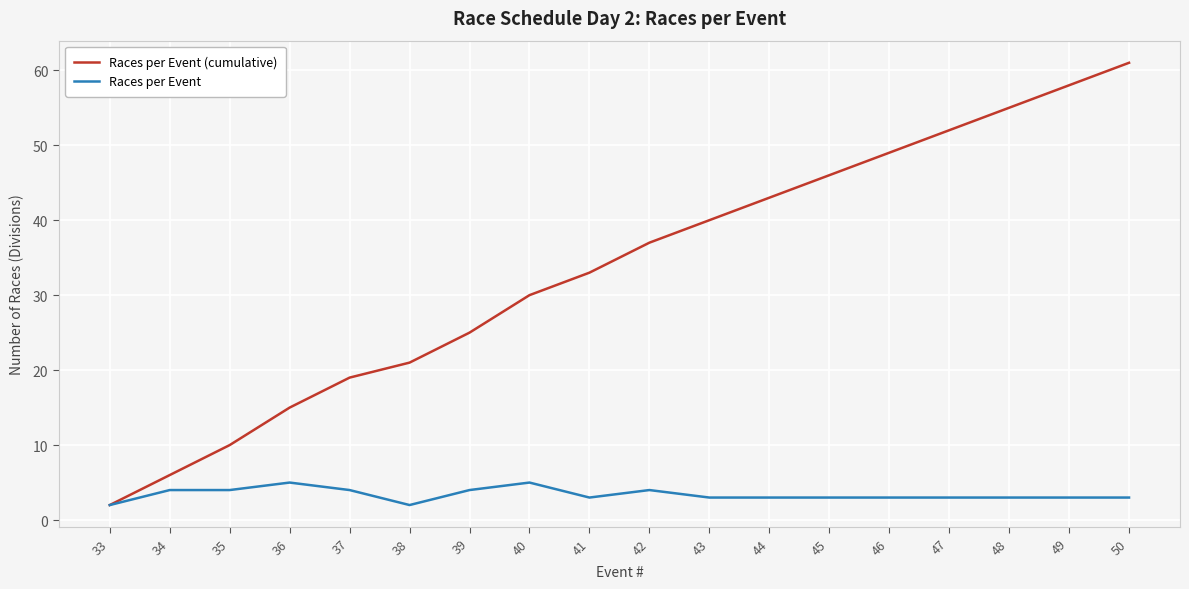

Reading left to right, transcribe all the data shown in this chart.

Races per Event (cumulative): 33=2	34=6	35=10	36=15	37=19	38=21	39=25	40=30	41=33	42=37	43=40	44=43	45=46	46=49	47=52	48=55	49=58	50=61
Races per Event: 33=2	34=4	35=4	36=5	37=4	38=2	39=4	40=5	41=3	42=4	43=3	44=3	45=3	46=3	47=3	48=3	49=3	50=3